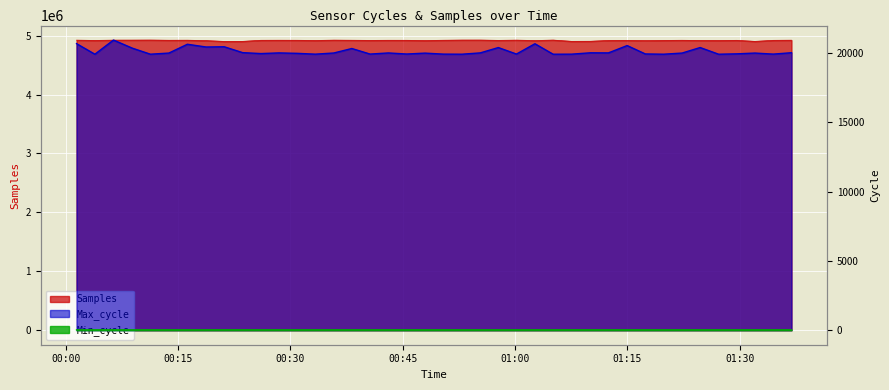

Is it true that Max_cycle equals 19929 at 2022/07/05 00:50:26?

True